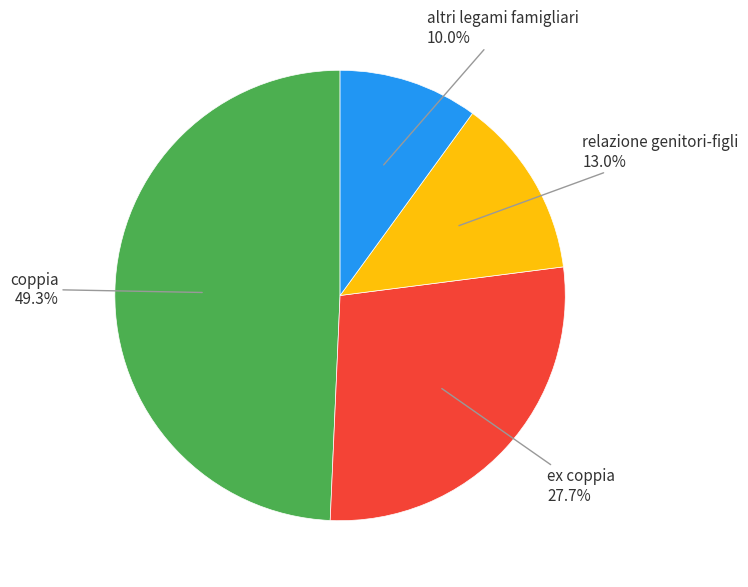

Does any single category account for the majority?

No